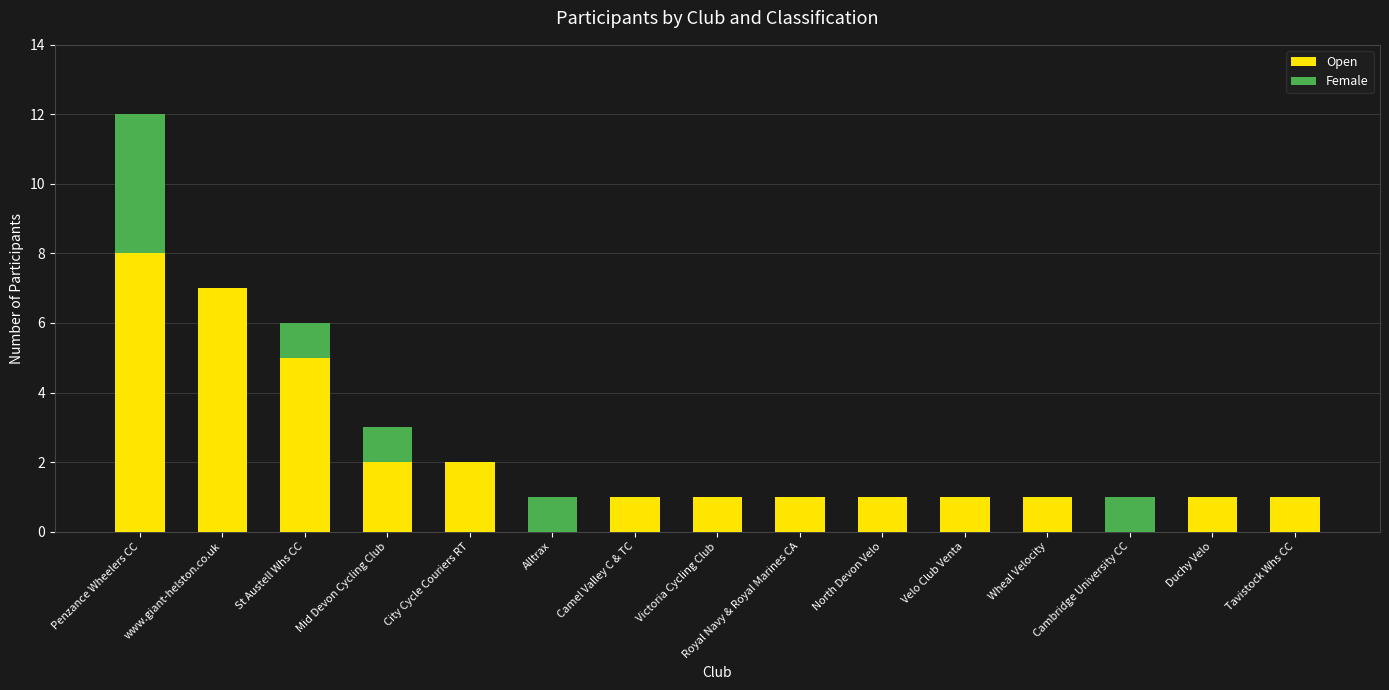

The Open series shows 1 at Tavistock Whs CC. True or false?

True